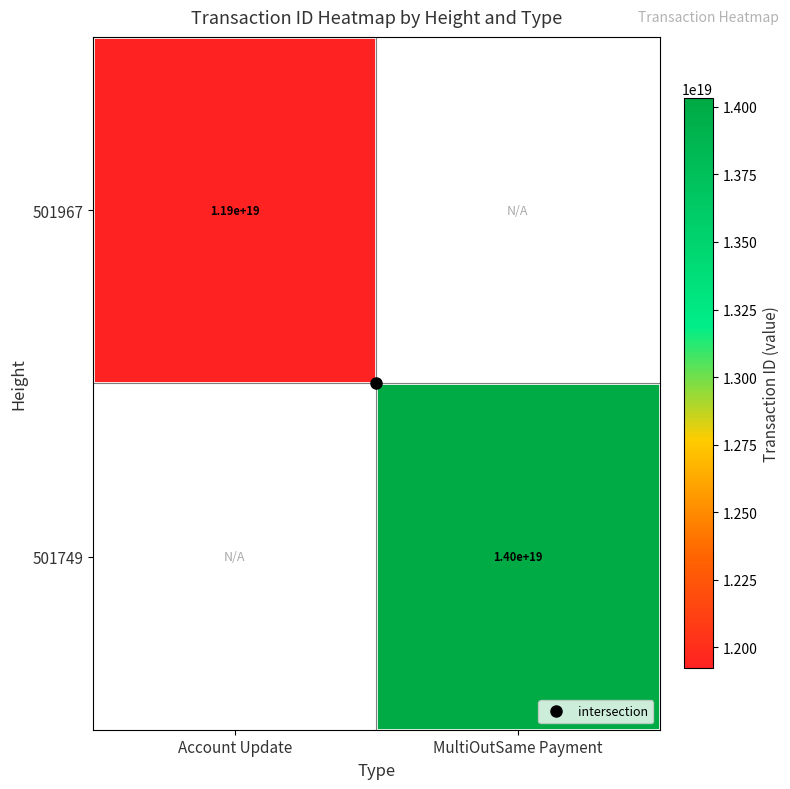

How many values in 501967 are above zero?

1